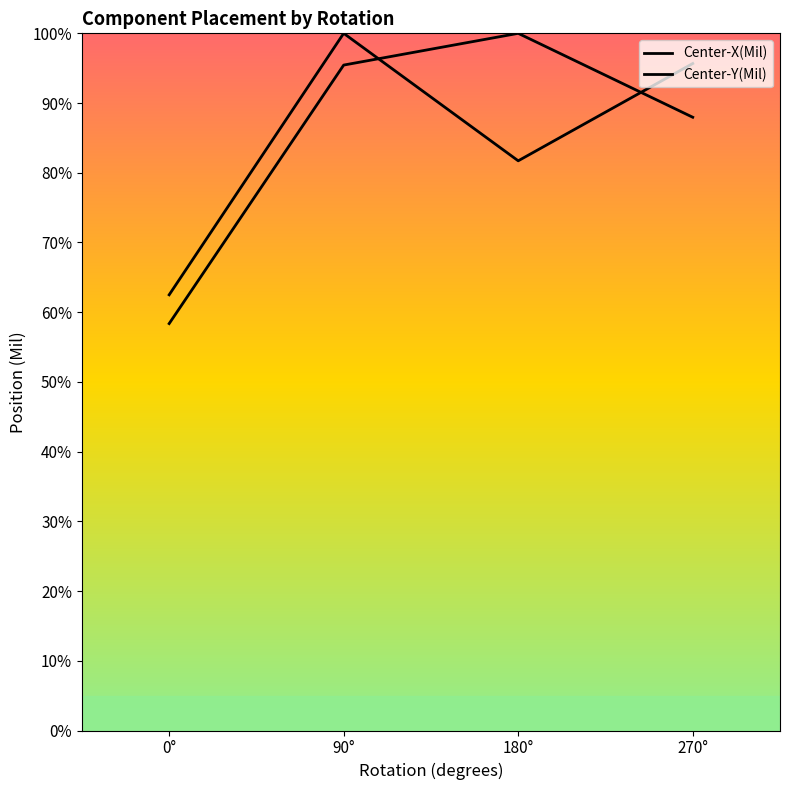

The Center-X(Mil) series shows 100.0 at 180°. True or false?

True